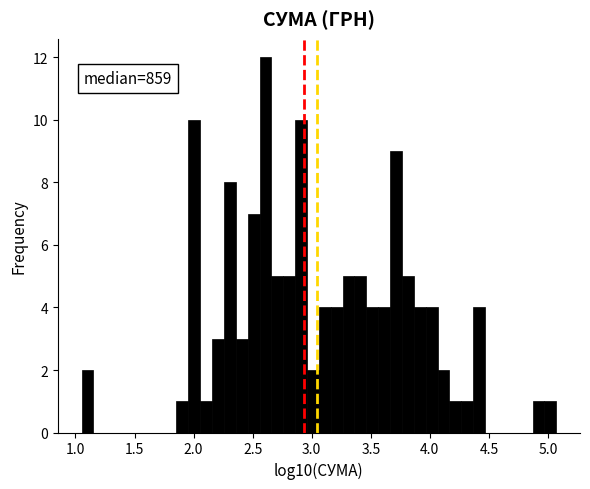

Around what value on the x-axis is the tallest bar? Give the approximate position of its centre, as read against the axis.

2.60